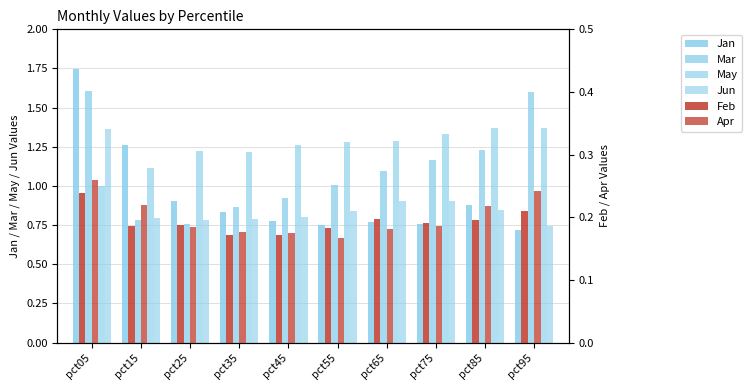

Is it true that Apr equals 0.2 at pct15?

True